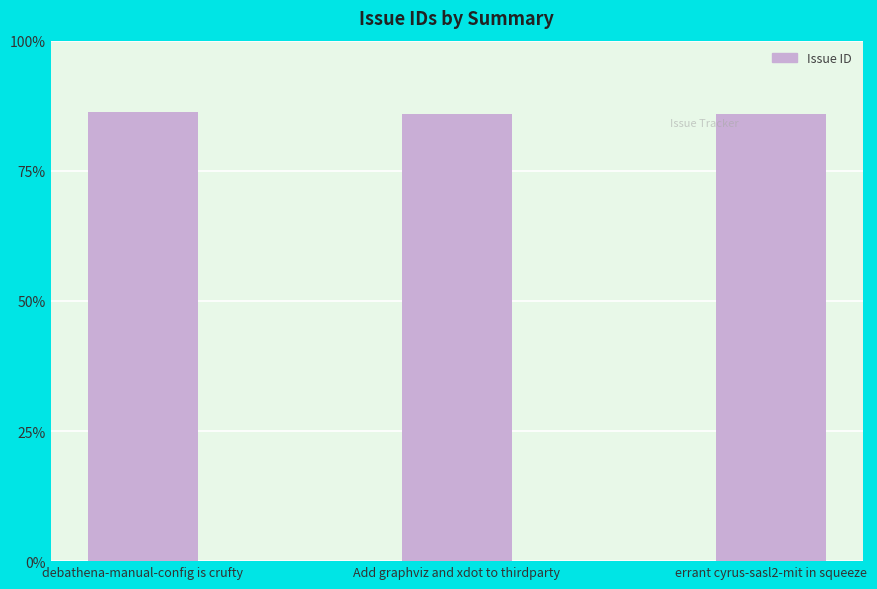

Reading left to right, what are all the values shown in this chart?

1121	1118	1117